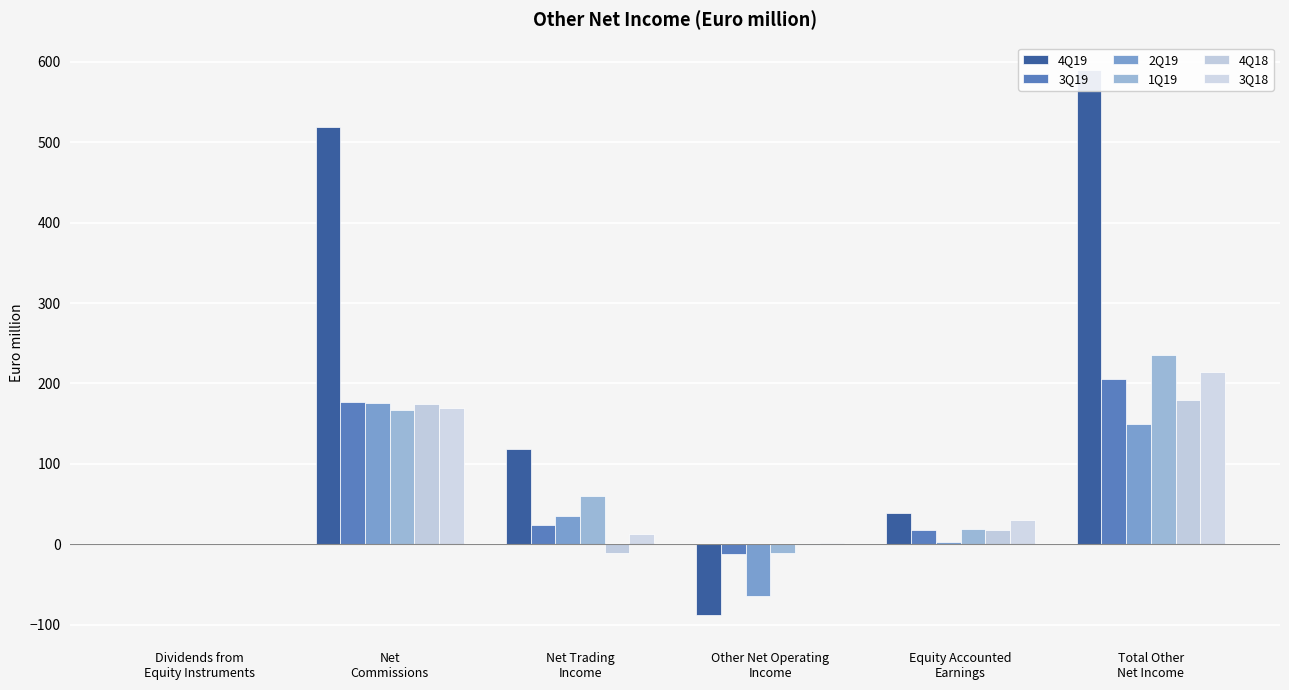

At which label is 2Q19 closest to 55?

Net Trading
Income